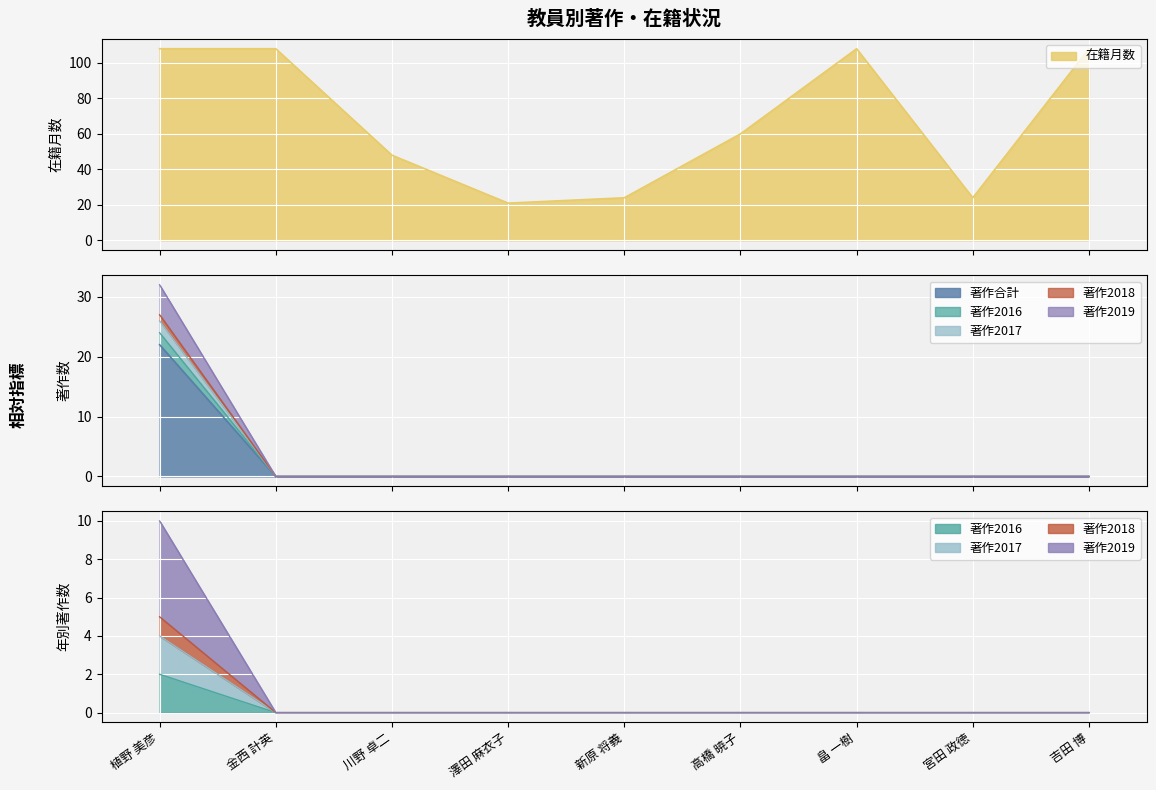

List the labels in order of 著作2018 value, largest first.

植野 美彦, 金西 計英, 川野 卓二, 澤田 麻衣子, 新原 将義, 高橋 暁子, 畠 一樹, 宮田 政徳, 吉田 博